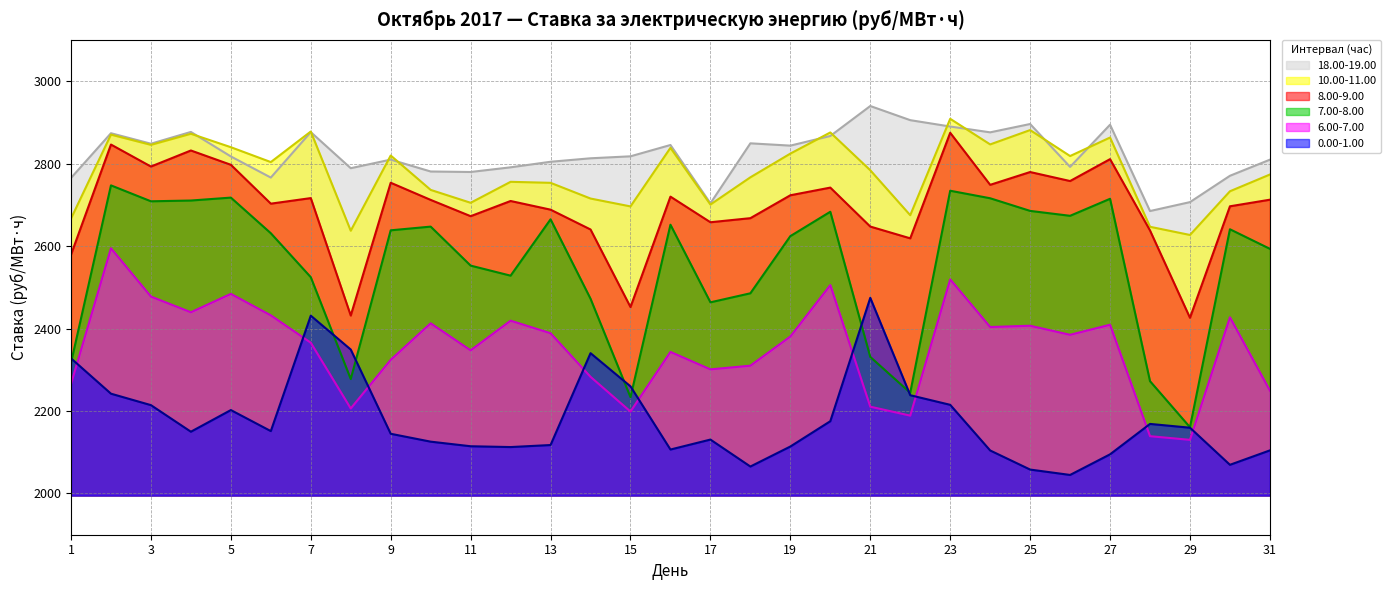

Rank the series at 22 from lowest to highest value.

6.00-7.00, 0.00-1.00, 7.00-8.00, 8.00-9.00, 10.00-11.00, 18.00-19.00